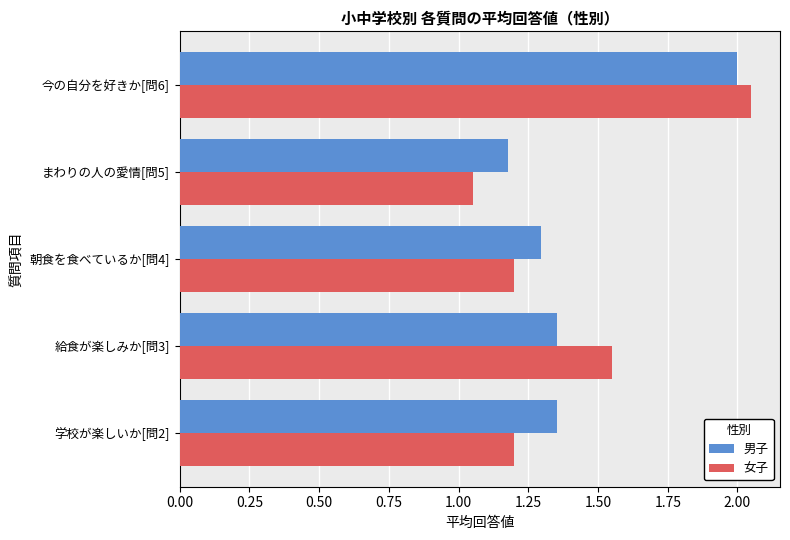

Rank the series at 学校が楽しいか[問2] from lowest to highest value.

女子, 男子